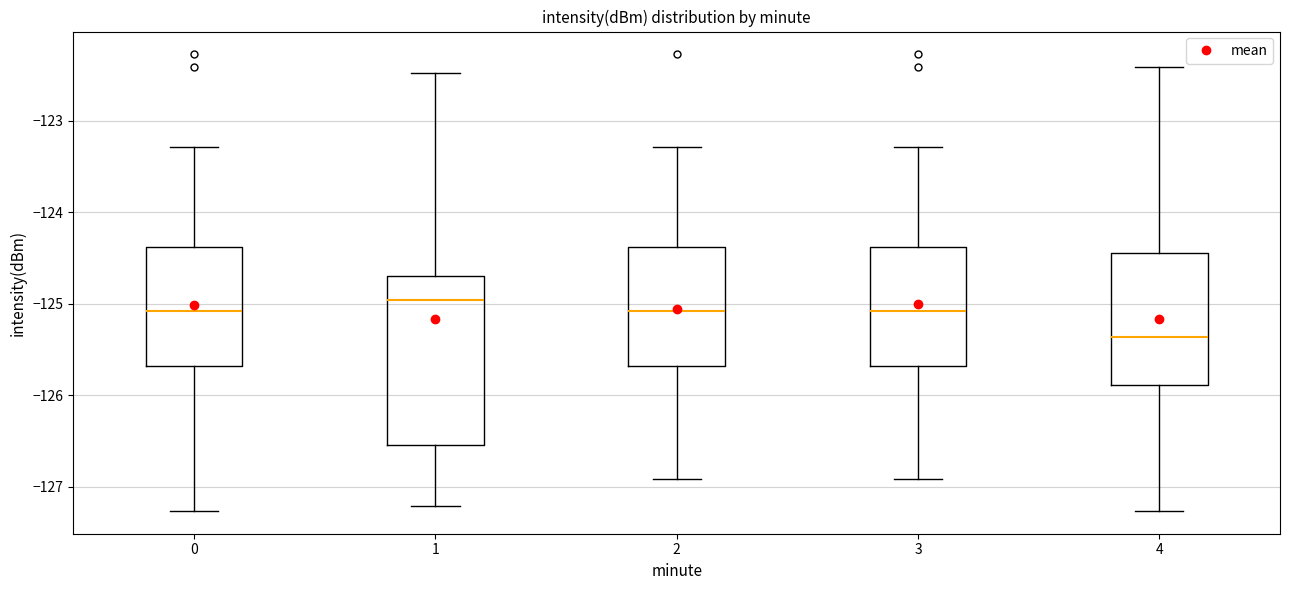

Reading left to right, transcribe this box plot: for each box, give where its median line is, the range the box spans, and where its two whiskers end, as read against the y-axis. The values are not printed on the chart, so give them approximately, as read against the axis.

0: median -125.1, box -125.7 to -124.4, whiskers -127.3 to -123.3
1: median -125.0, box -126.5 to -124.7, whiskers -127.2 to -122.5
2: median -125.1, box -125.7 to -124.4, whiskers -126.9 to -123.3
3: median -125.1, box -125.7 to -124.4, whiskers -126.9 to -123.3
4: median -125.4, box -125.9 to -124.4, whiskers -127.3 to -122.4